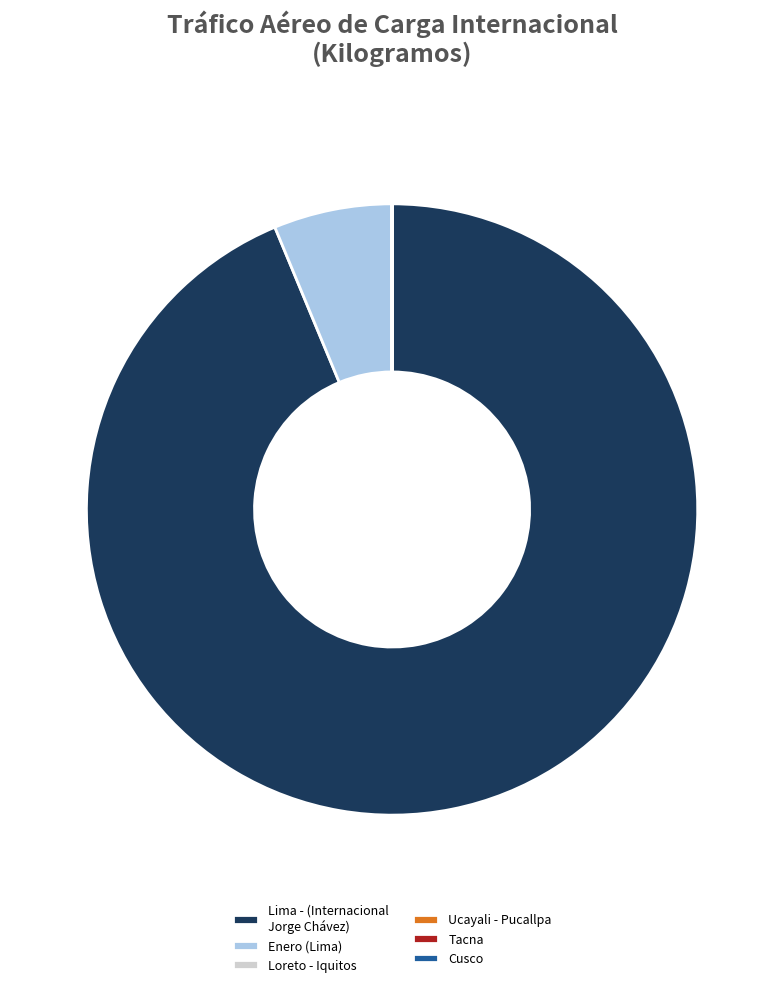

Which slice represents more than half of the pie?

Lima - (Internacional Jorge Chávez)